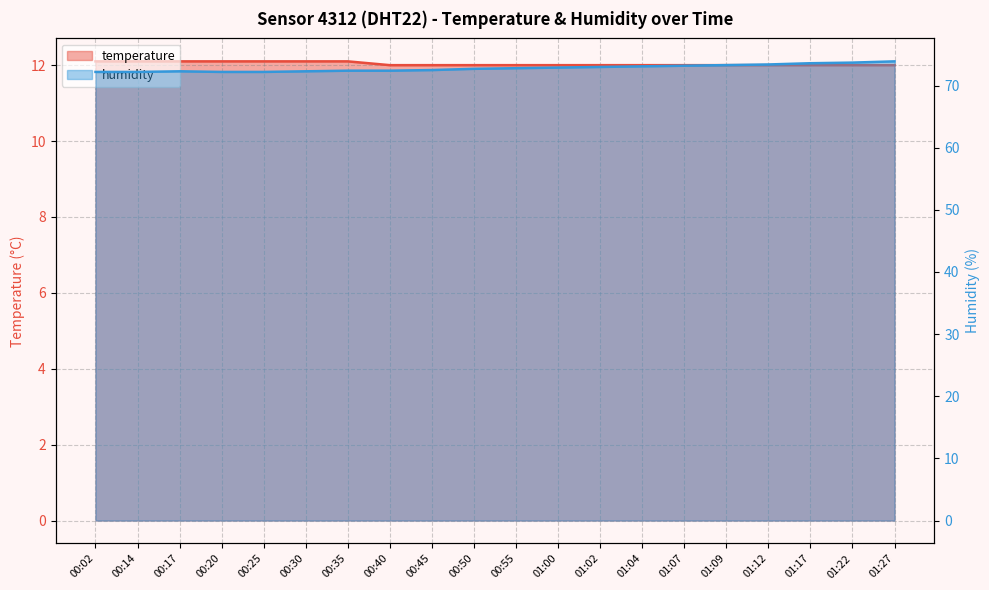

Reading left to right, list all the values displayed in this chart.

temperature: 12.1	12.1	12.1	12.1	12.1	12.1	12.1	12.0	12.0	12.0	12.0	12.0	12.0	12.0	12.0	12.0	12.0	12.0	12.0	12.0
humidity: 72.2	72.2	72.3	72.2	72.2	72.3	72.4	72.4	72.5	72.7	72.8	72.9	73.0	73.1	73.2	73.3	73.4	73.6	73.7	73.9